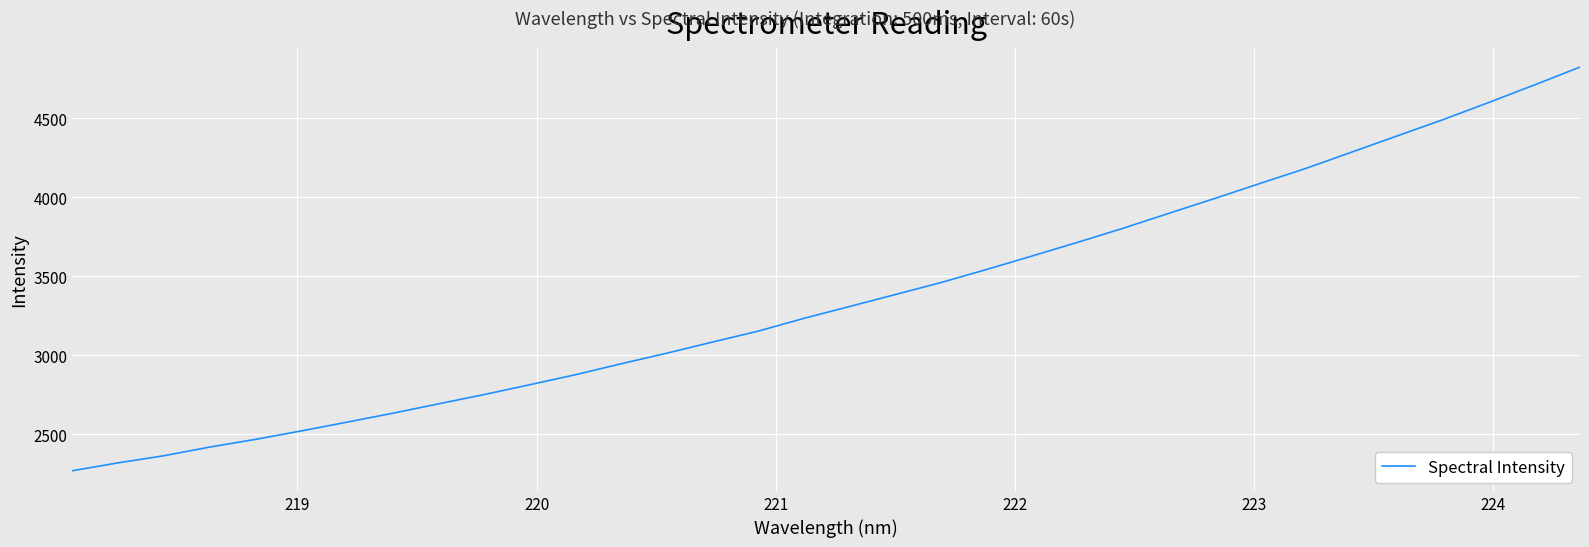

What is the difference between the maximum and minimum values?

2558.3